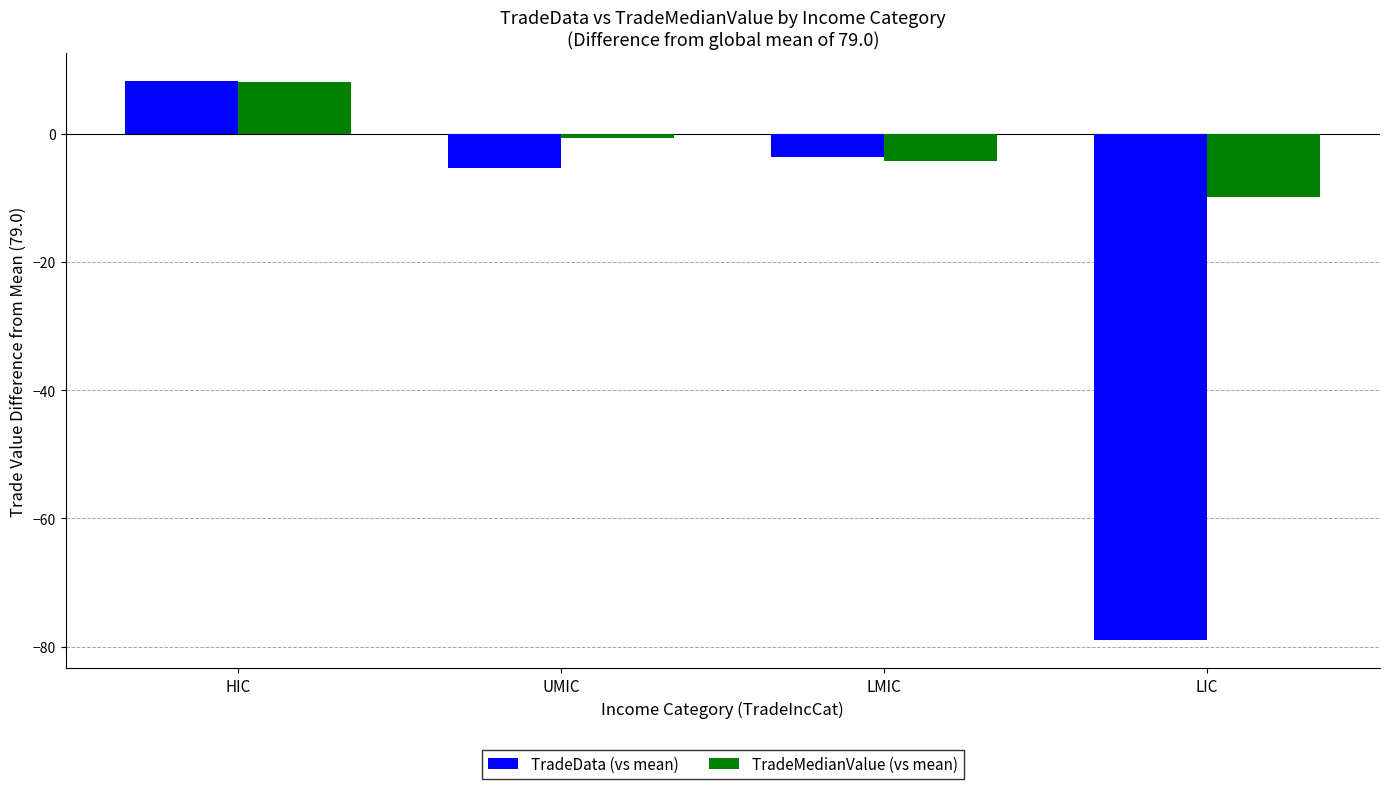

What is the label of the 1st bar from the left?

HIC